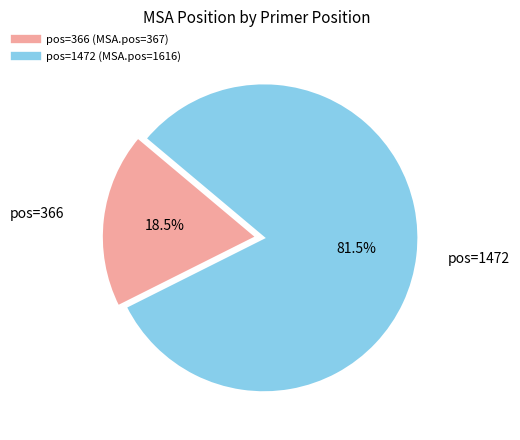

Does any single category account for the majority?

Yes